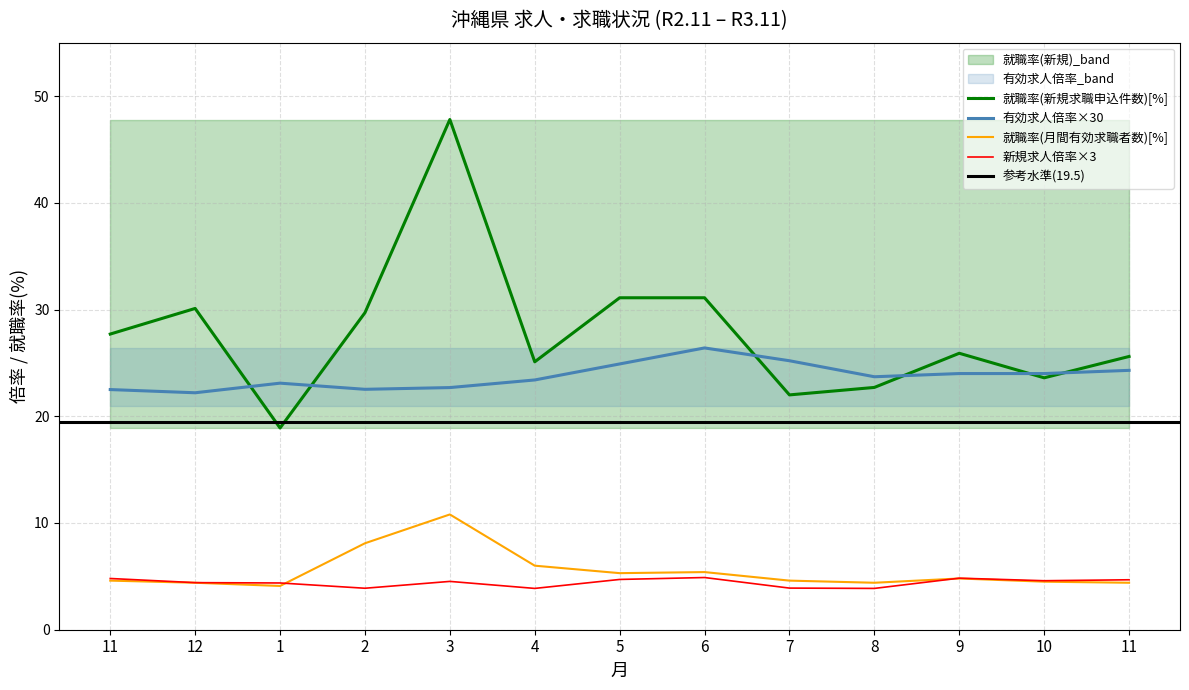

The 就職率(月間) series shows 4.6 at 11. True or false?

True